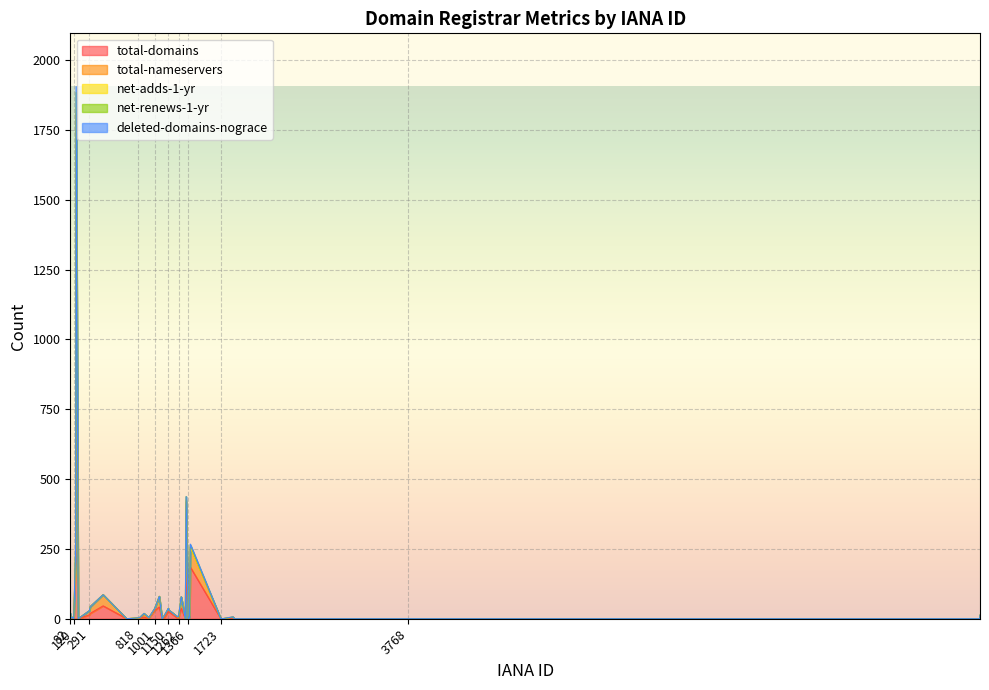

What is the maximum value for net-adds-1-yr?

25